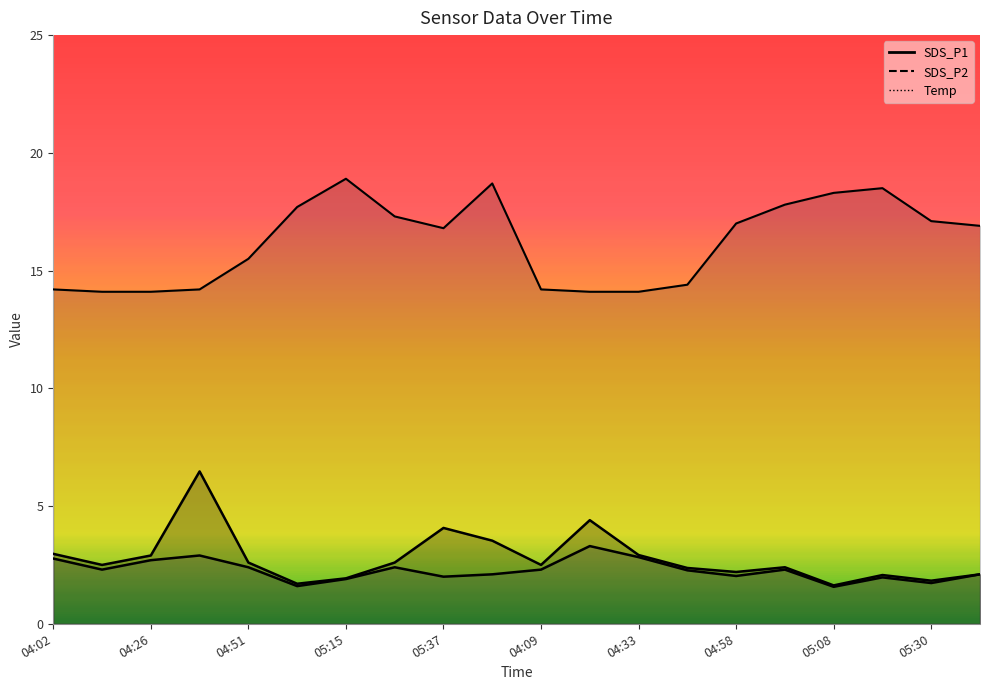

Where is the first local maximum for SDS_P1?

04:38